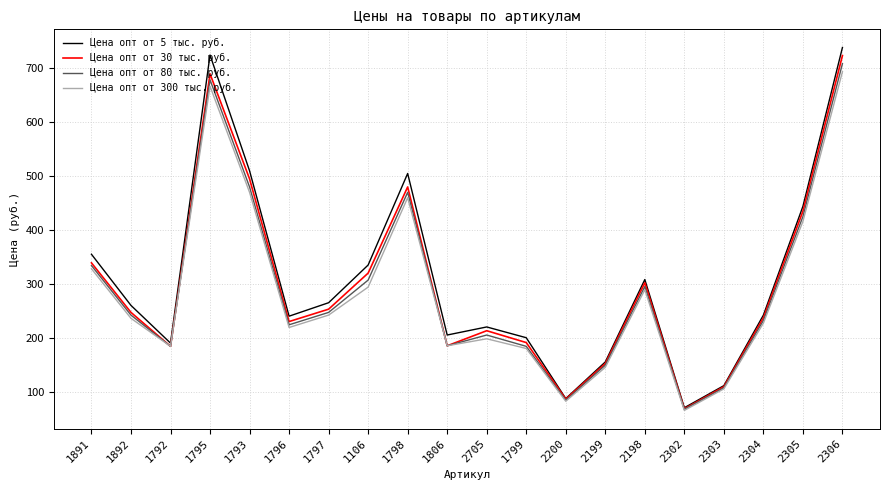

Which label corresponds to the smallest value in the chart?

2302